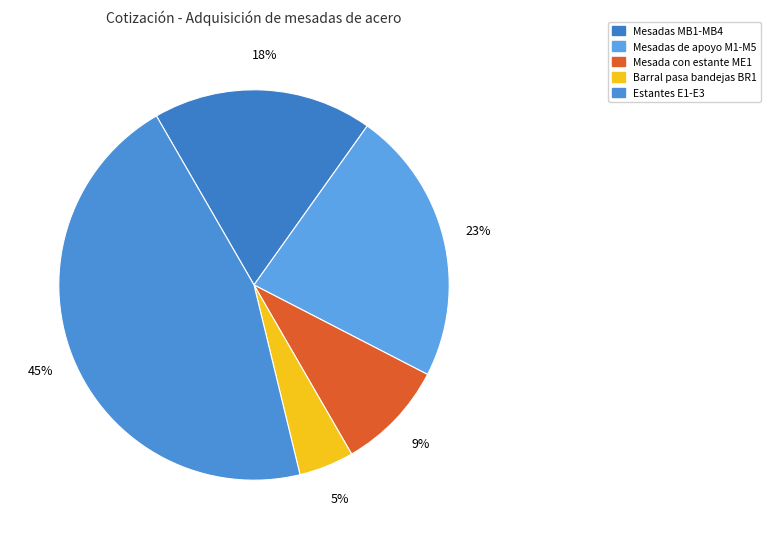

Which slice is the smallest?

Barral pasa bandejas BR1